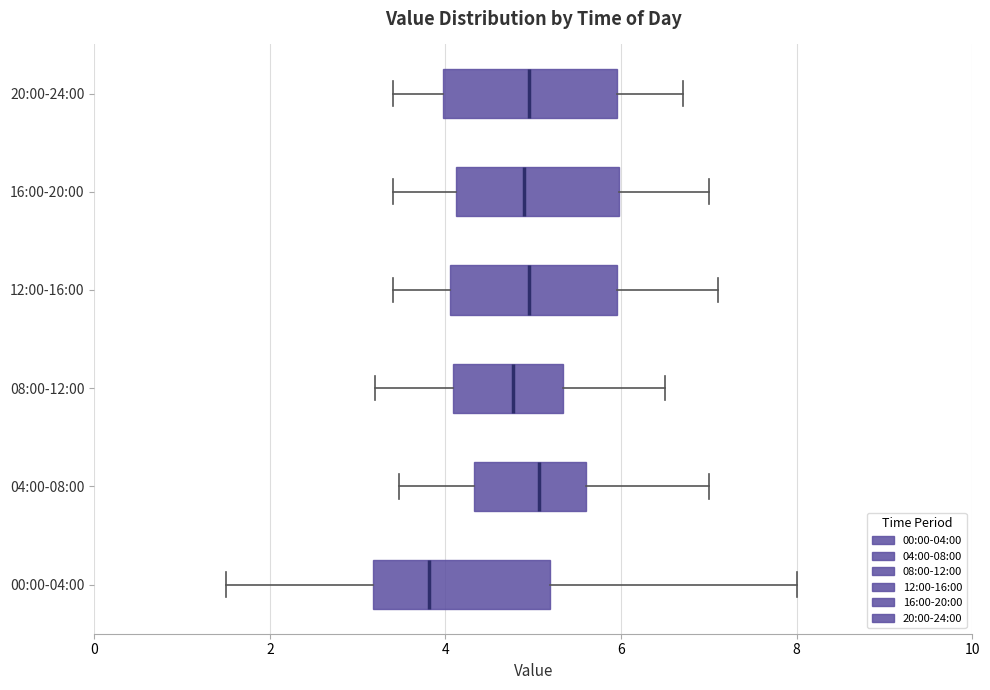

Reading bottom to top, read every box against the x-axis: the position of its median line, the range the box covers, and the ends of its whiskers. The values are not printed on the chart, so give them approximately, as read against the axis.

00:00-04:00: median 3.8, box 3.2 to 5.2, whiskers 1.6 to 8.0
04:00-08:00: median 5.0, box 4.4 to 5.6, whiskers 3.4 to 7.0
08:00-12:00: median 4.8, box 4.0 to 5.4, whiskers 3.2 to 6.6
12:00-16:00: median 5.0, box 4.0 to 6.0, whiskers 3.4 to 7.2
16:00-20:00: median 5.0, box 4.2 to 6.0, whiskers 3.4 to 7.0
20:00-24:00: median 5.0, box 4.0 to 6.0, whiskers 3.4 to 6.8